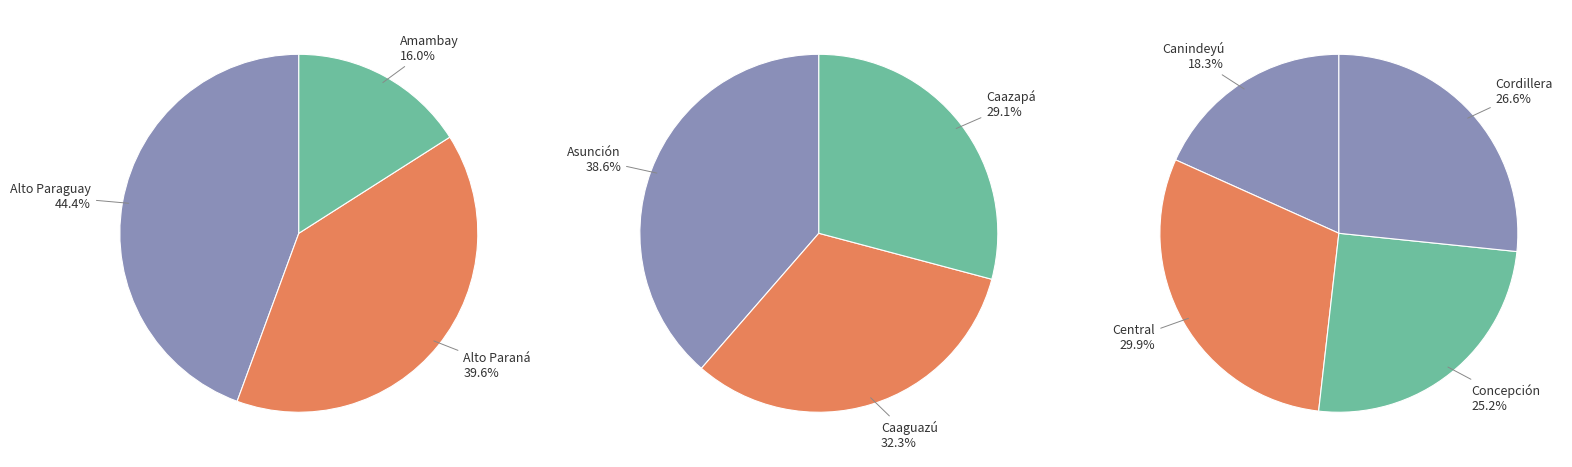

Which category has the biggest portion of the pie?

Central